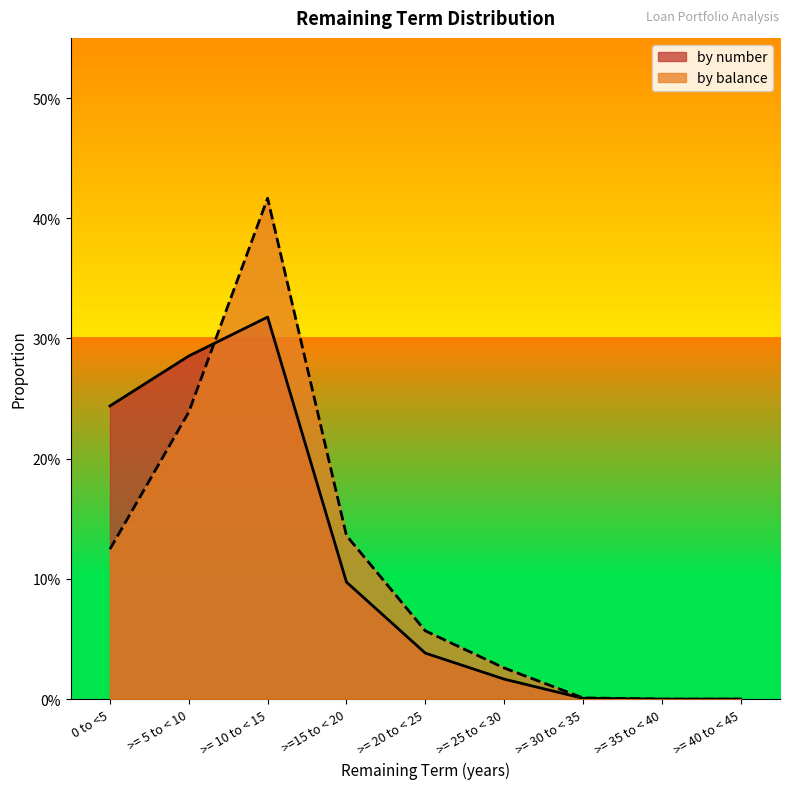

Reading left to right, list all the values displayed in this chart.

by number: 0 to <5=0.2	>= 5 to < 10=0.3	>= 10 to < 15=0.3	>=15 to < 20=0.1	>= 20 to < 25=0.0	>= 25 to < 30=0.0	>= 30 to < 35=0.0	>= 35 to < 40=0.0	>= 40 to < 45=0.0
by balance: 0 to <5=0.1	>= 5 to < 10=0.2	>= 10 to < 15=0.4	>=15 to < 20=0.1	>= 20 to < 25=0.1	>= 25 to < 30=0.0	>= 30 to < 35=0.0	>= 35 to < 40=0.0	>= 40 to < 45=0.0